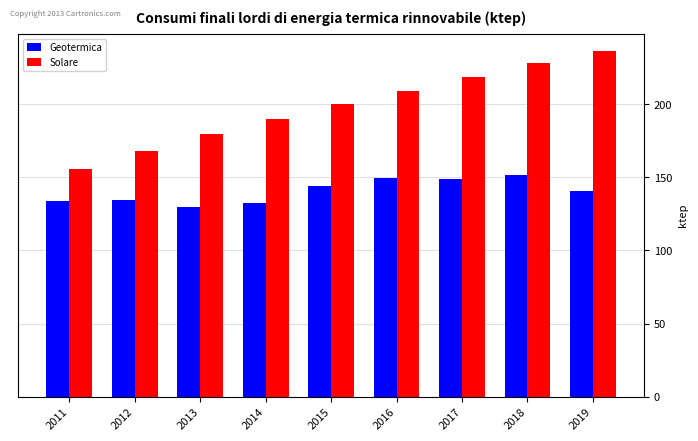

Which series has the largest total across all categories?

Solare